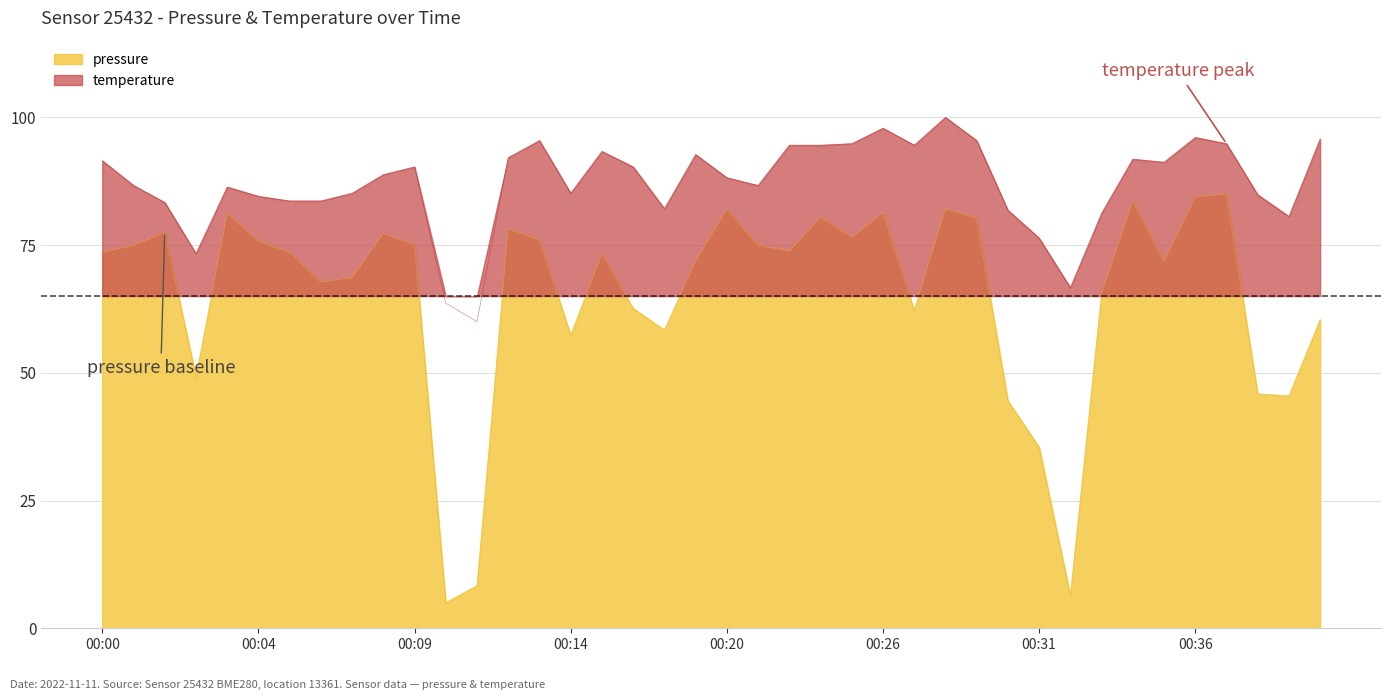

What are all the series names shown in the legend?

pressure, temperature